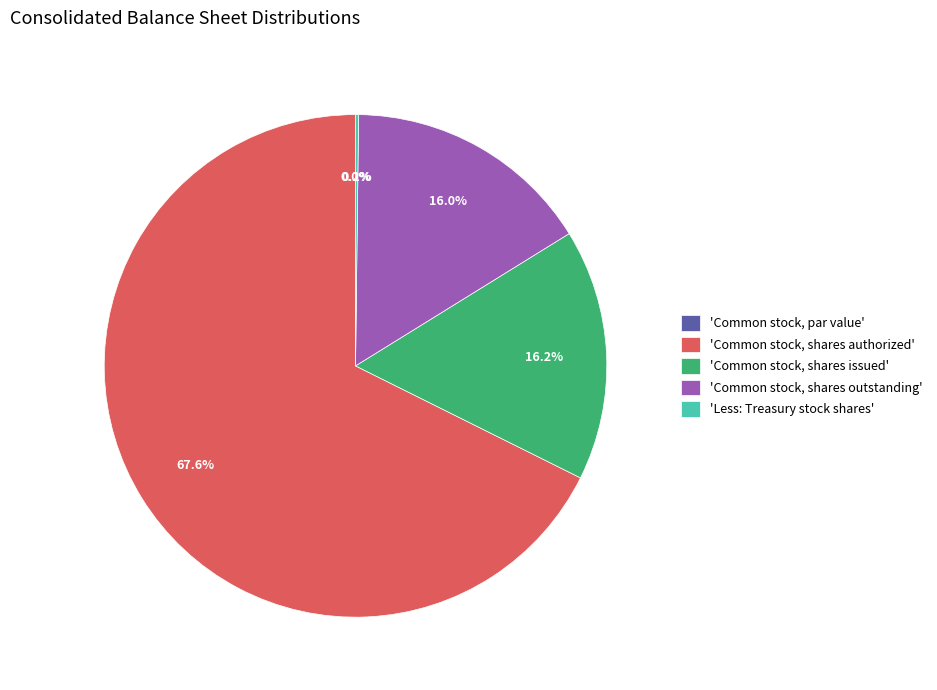

Count the number of slices in the pie.

5